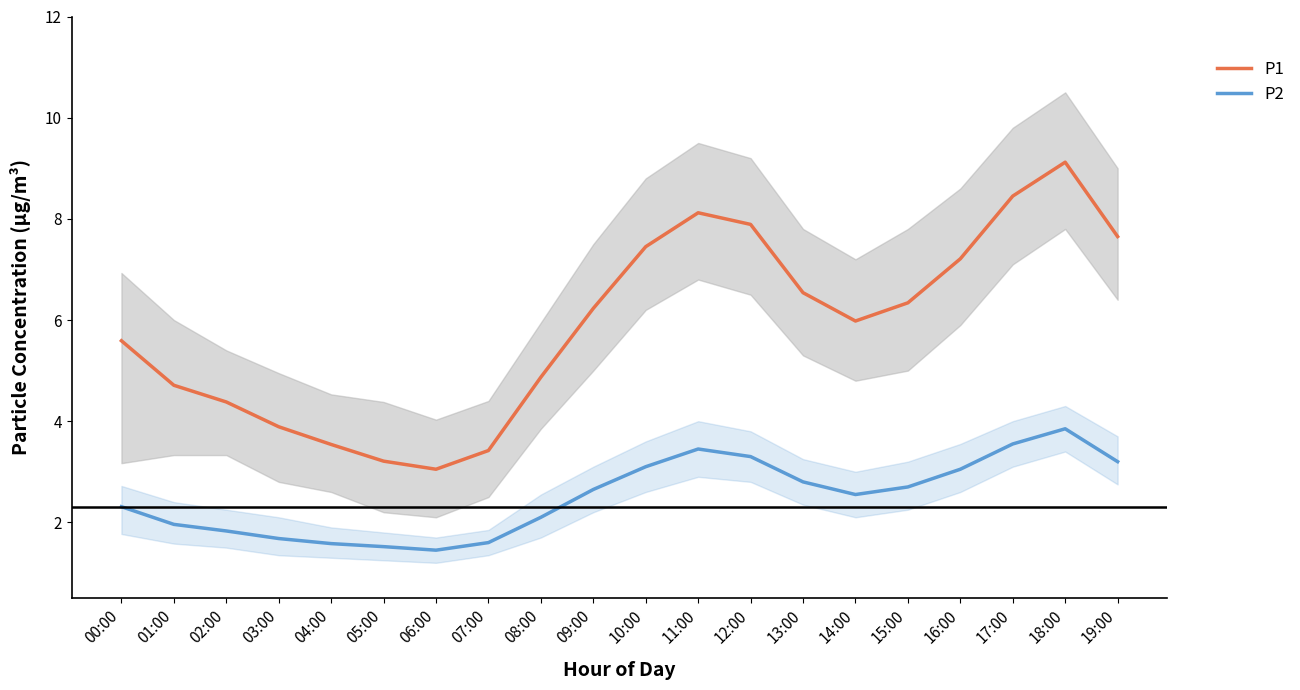

How many data points does each series have?

20